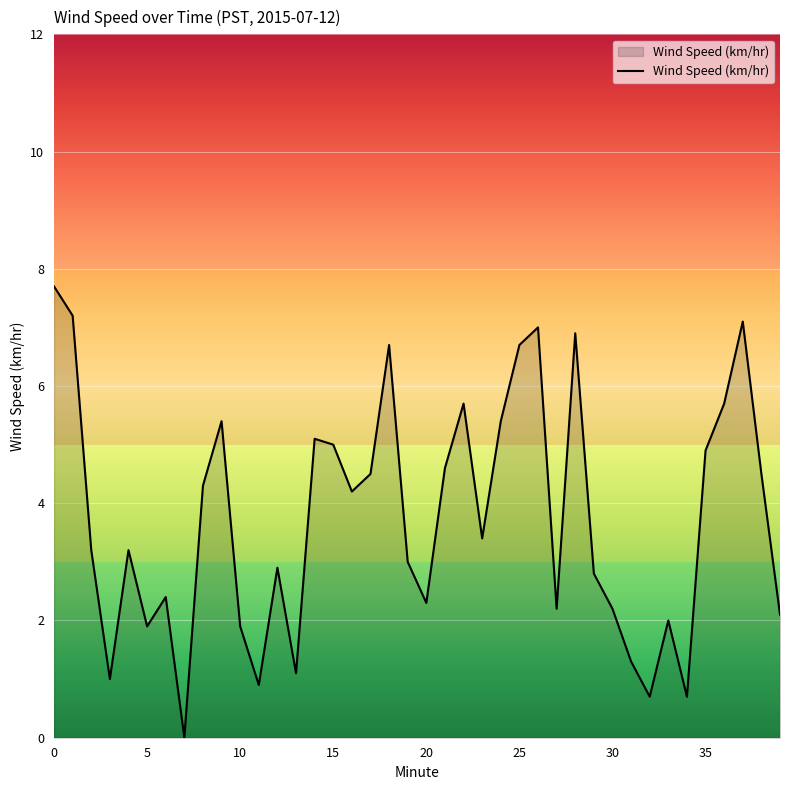

What is the difference between the maximum and minimum values?

7.7